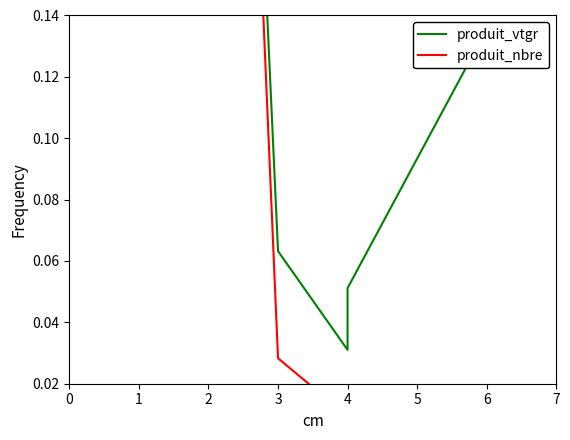

Rank the series at 4 from highest to lowest value.

produit_vtgr, produit_nbre